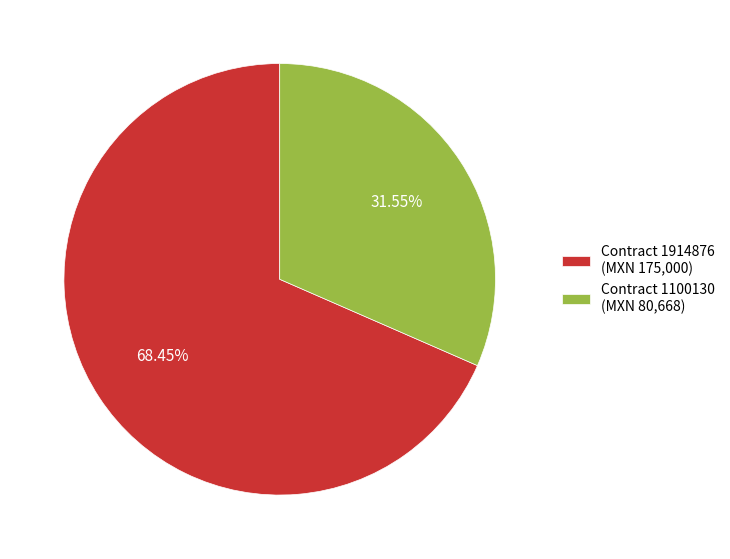

Which has a higher value, Contract 1914876 (MXN 175,000) or Contract 1100130 (MXN 80,668)?

Contract 1914876 (MXN 175,000)